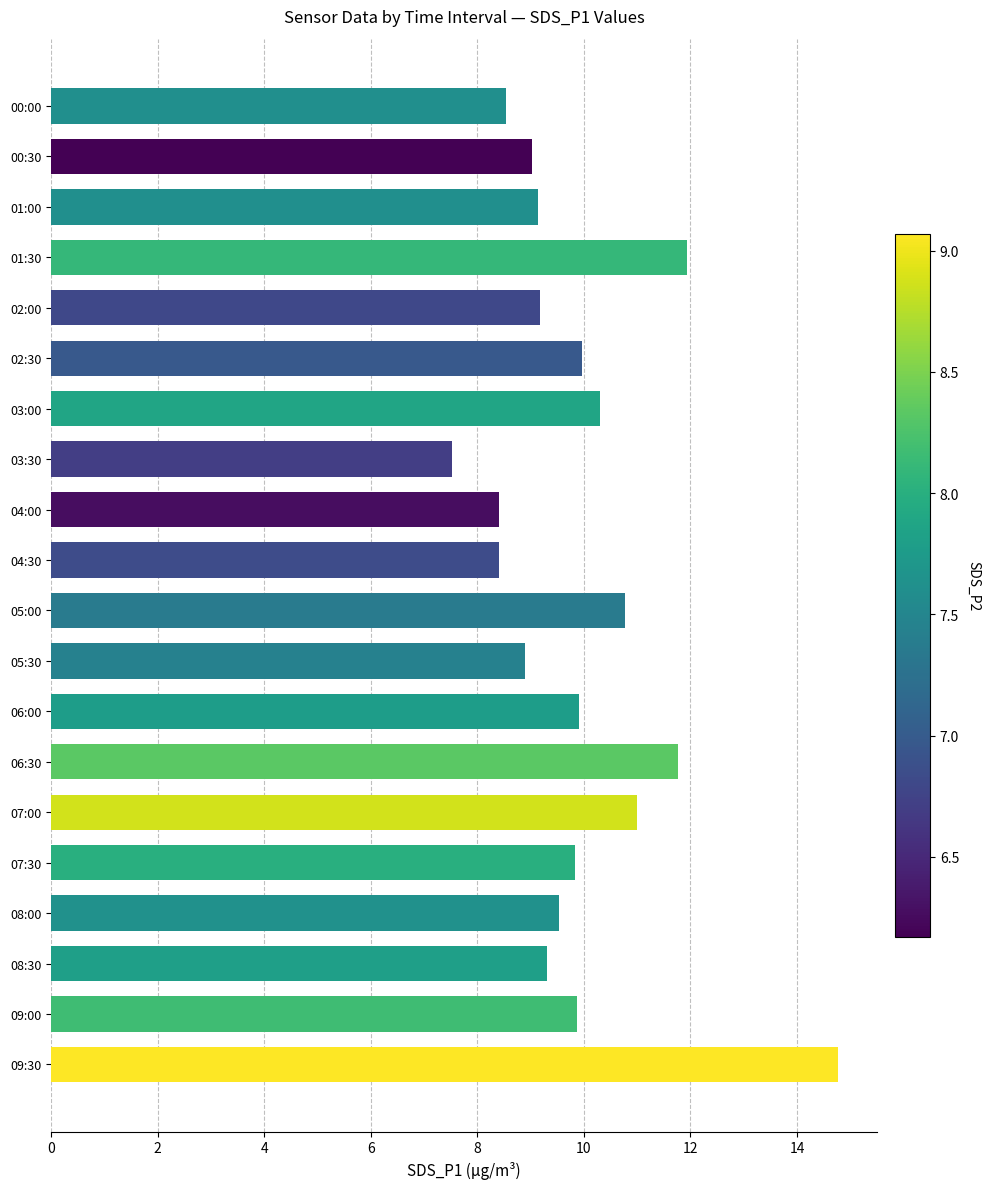

Where is the data nearest to the value 11?

07:00